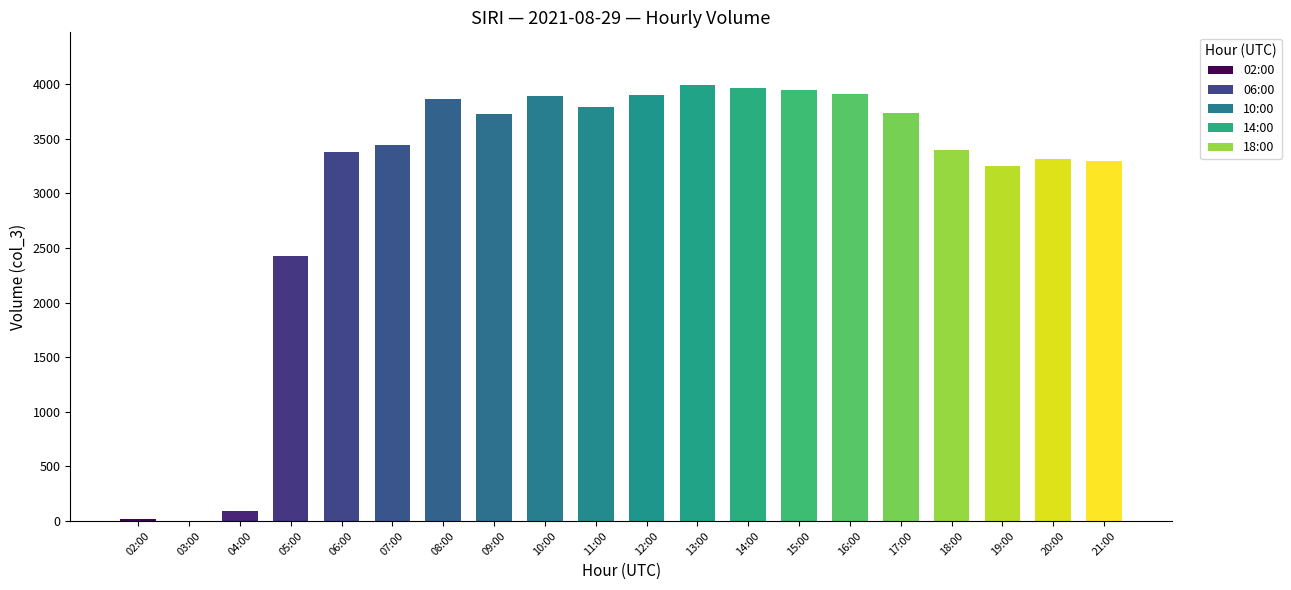

The value at 13:00 is 3996. True or false?

True